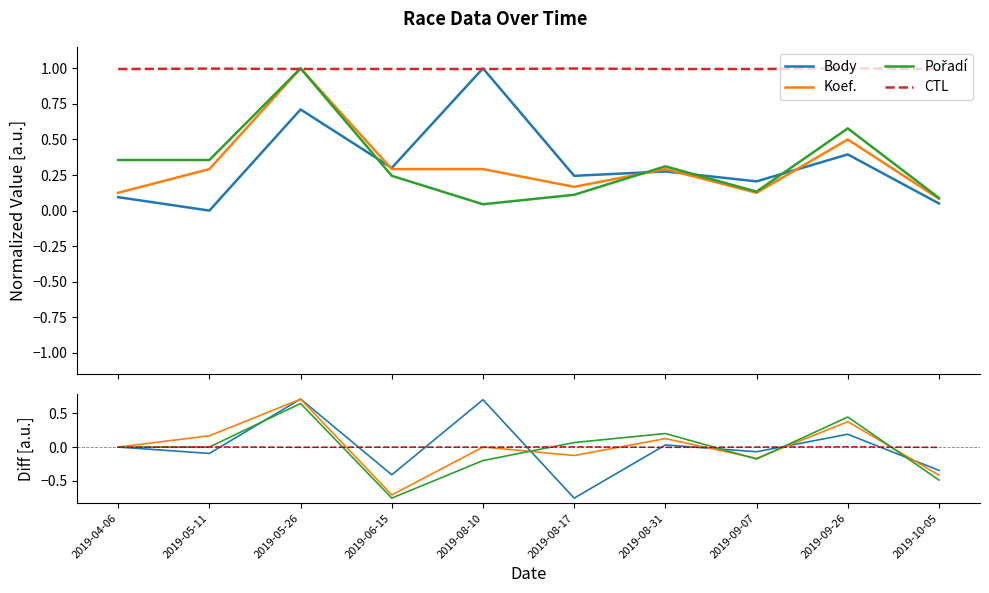

Rank the series by their maximum value, from highest to lowest.

Body, Koef., Pořadí, CTL